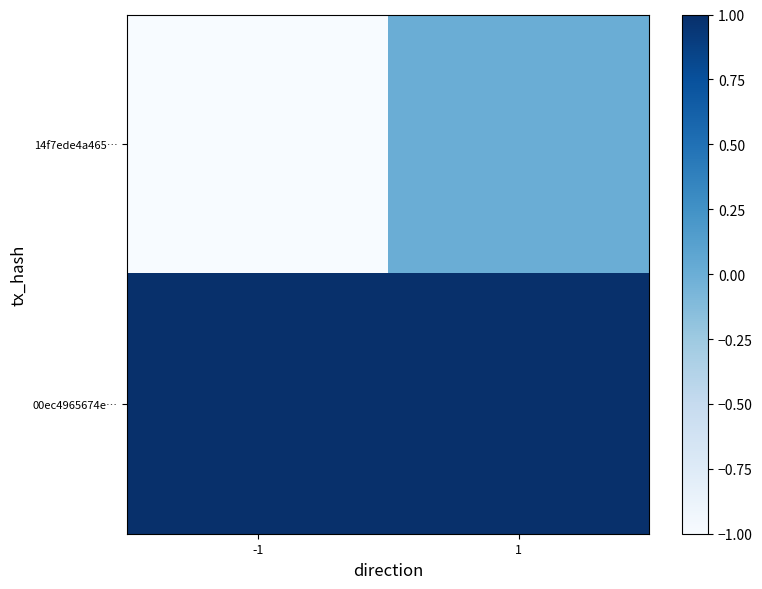

Rank the series at 1 from highest to lowest value.

00ec4965674e…, 14f7ede4a465…